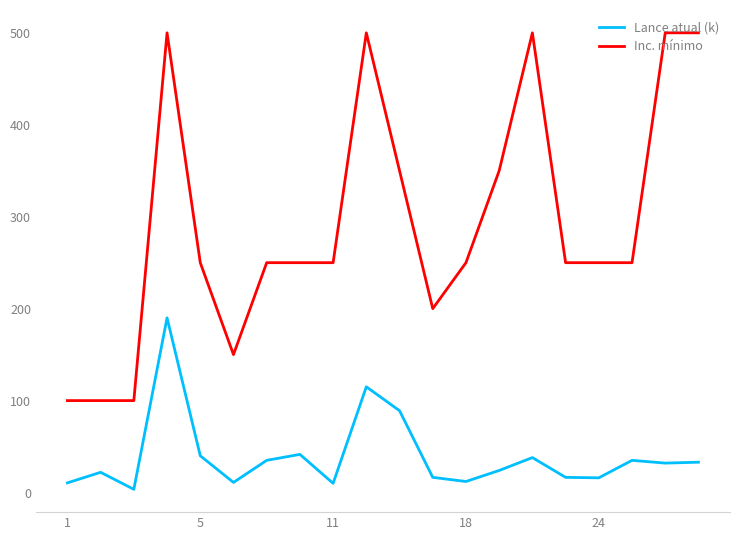

Rank the series by their average value, from lowest to highest.

Lance atual (k), Inc. mínimo